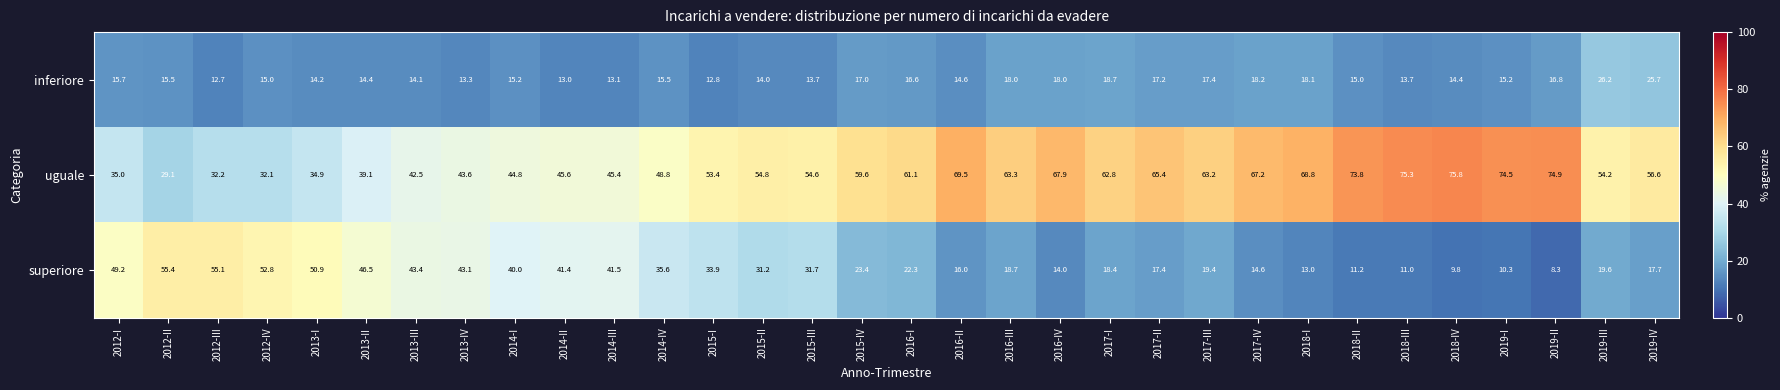

Count the number of data series in this chart.

3